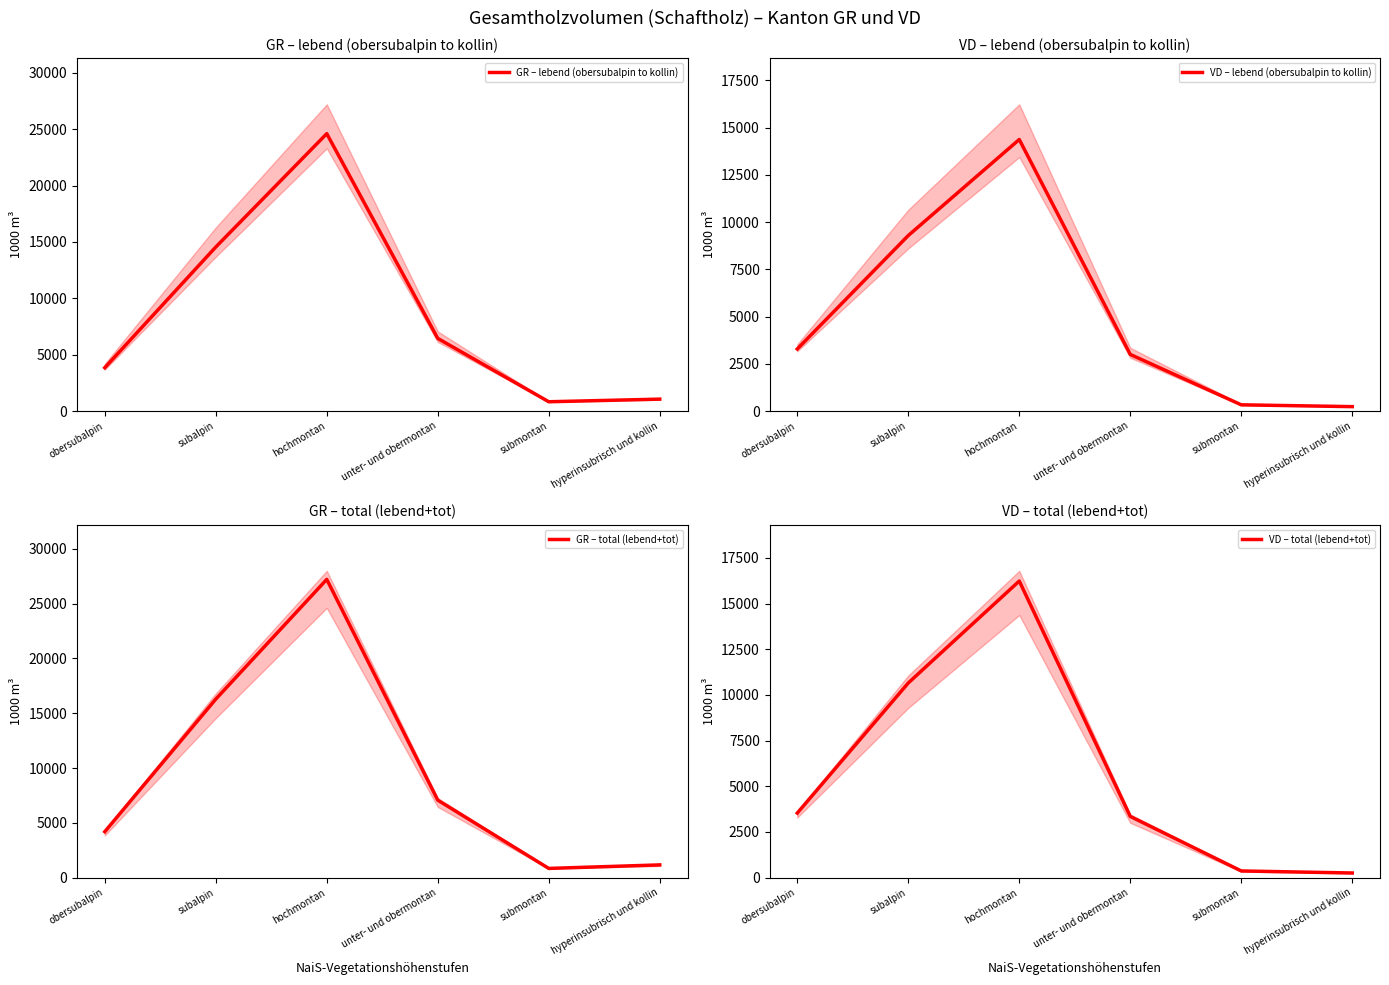

What are all the series names shown in the legend?

GR – lebend (obersubalpin to kollin), VD – lebend (obersubalpin to kollin), GR – total (lebend+tot), VD – total (lebend+tot)